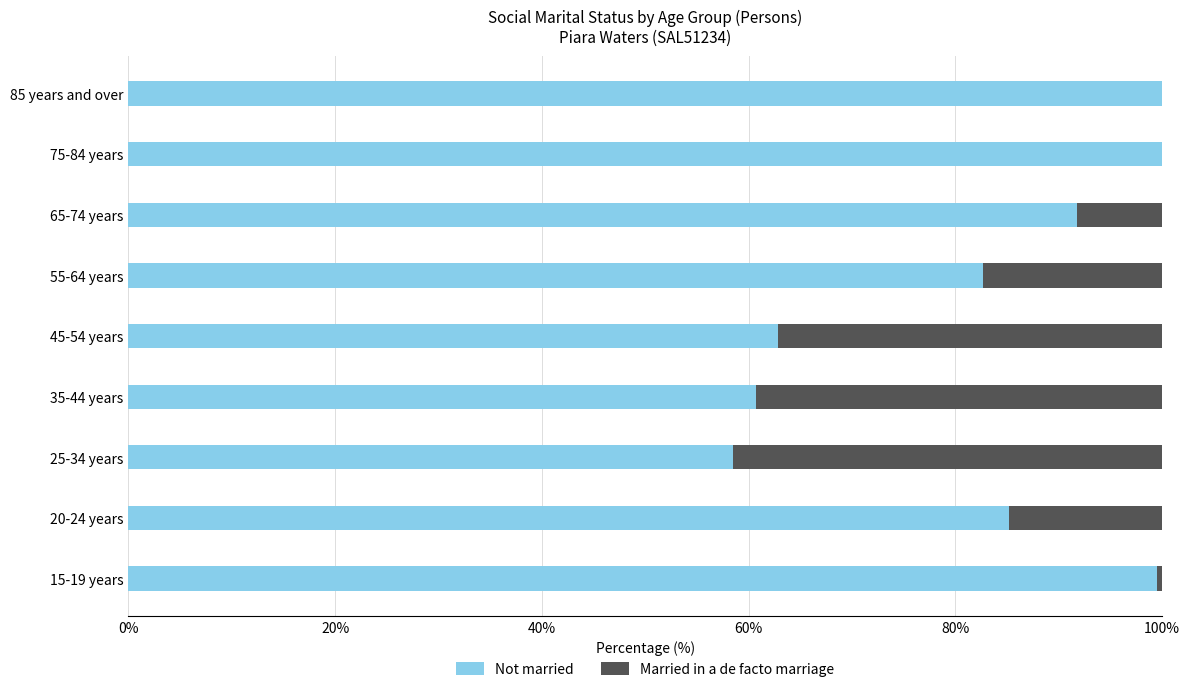

Where is Not married nearest to the value 79?

55-64 years